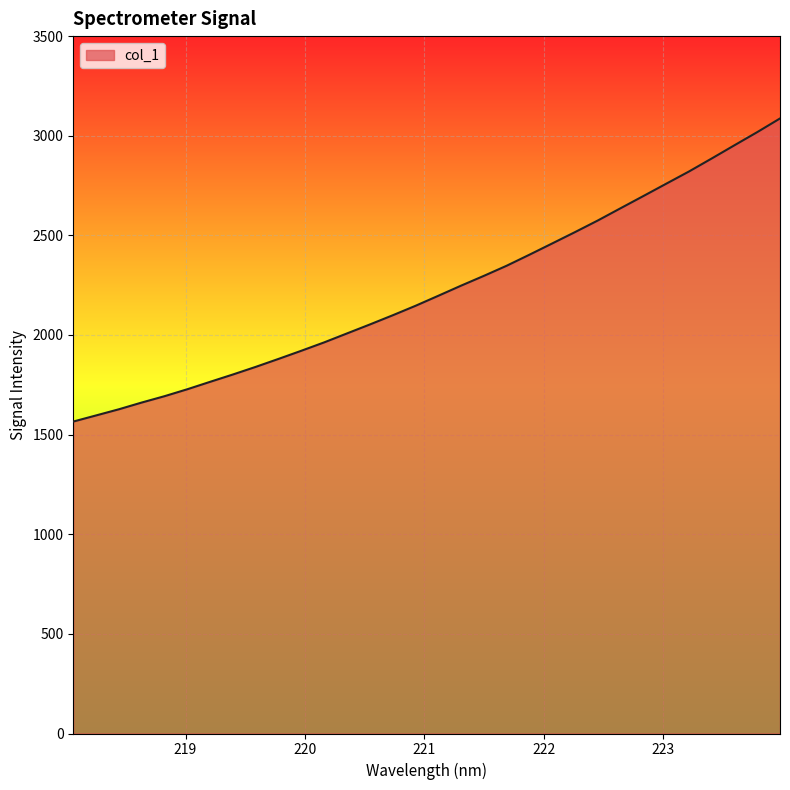

What is the greatest value displayed?

3086.7